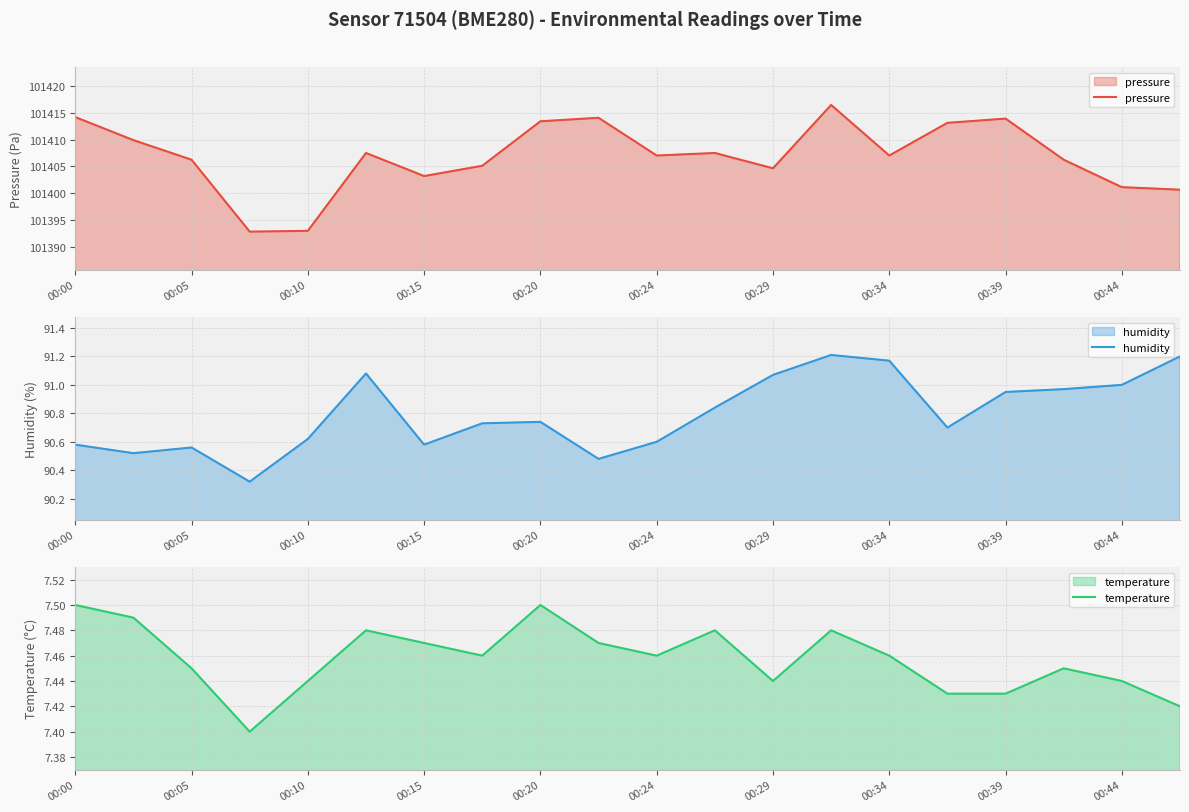

What is the sum of all humidity values?

1815.9